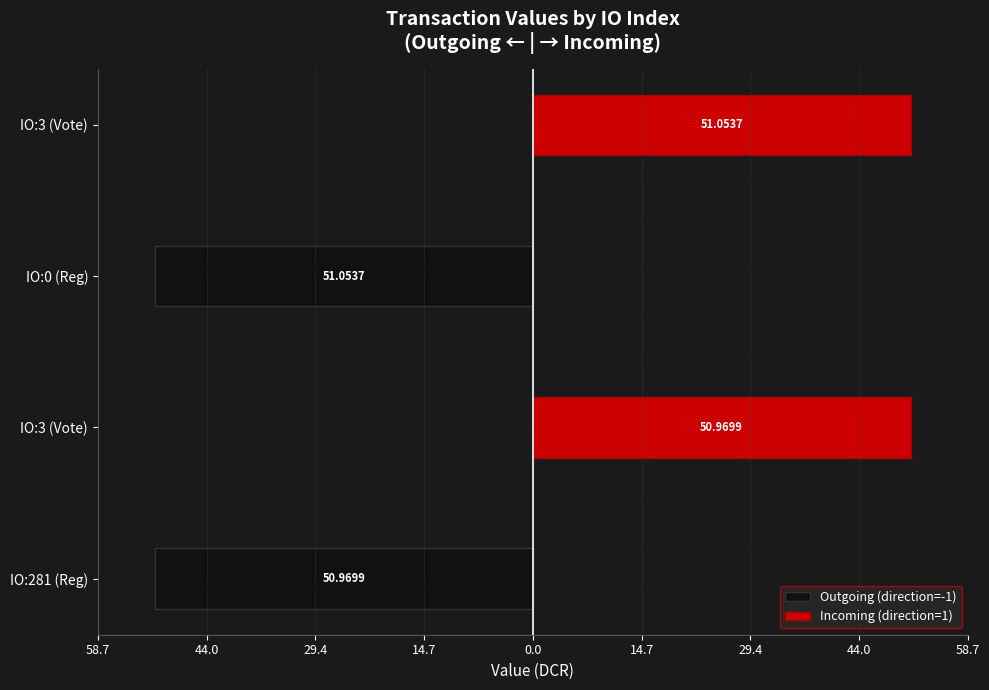

Does the chart contain stacked bars?

No